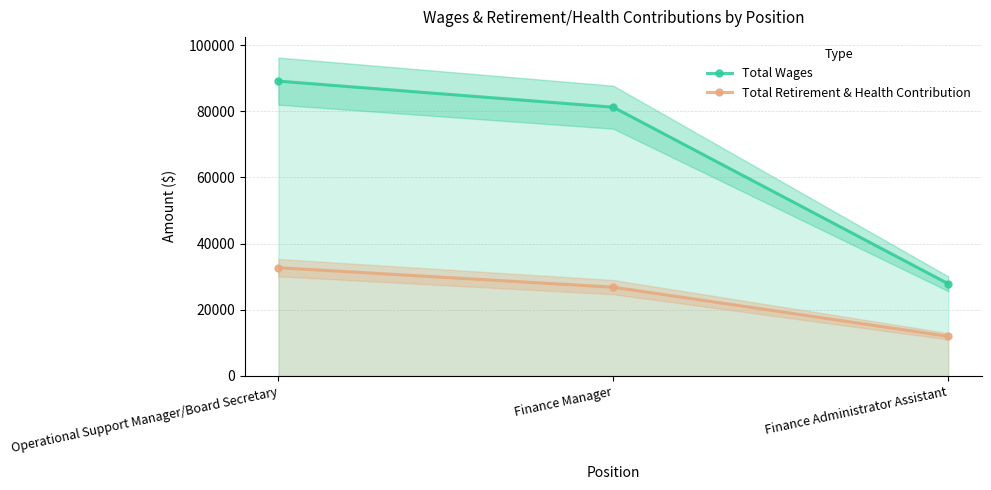

The Total Retirement & Health Contribution series shows 32732 at Operational Support Manager/Board Secretary. True or false?

True